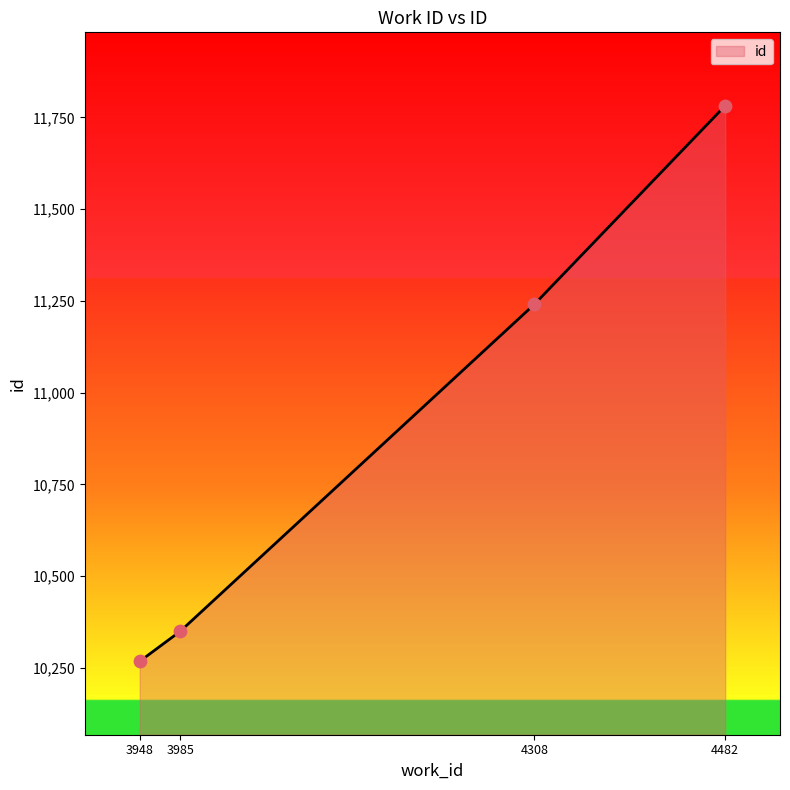

Approximately how many times larger is the value at 4482 compared to 3985?

1.1